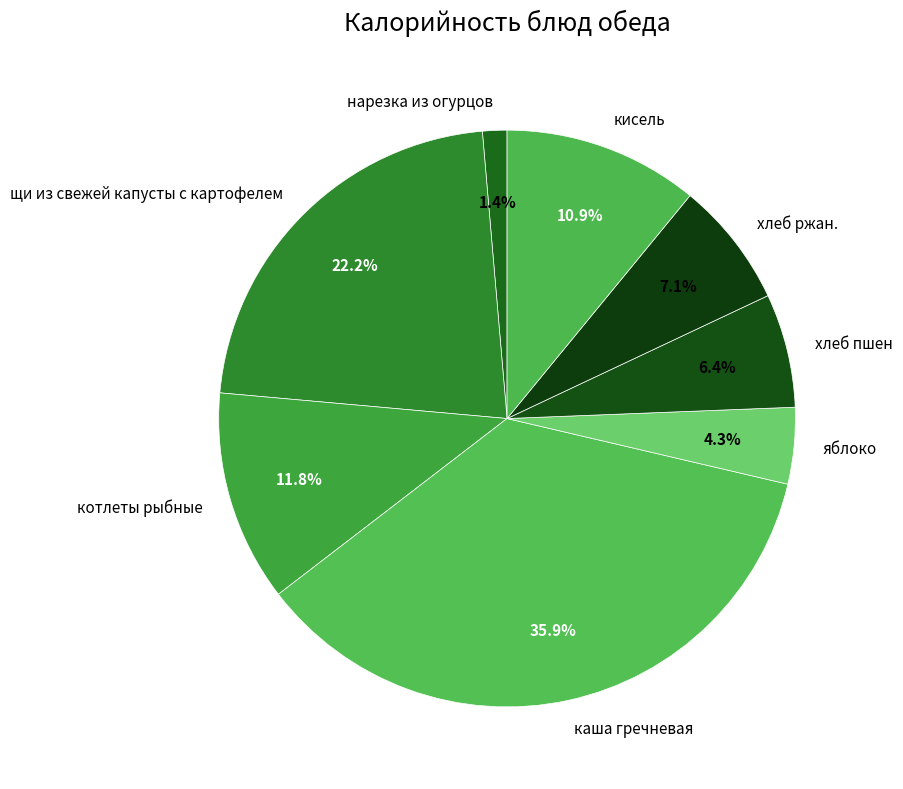

How many segments does this pie chart have?

8